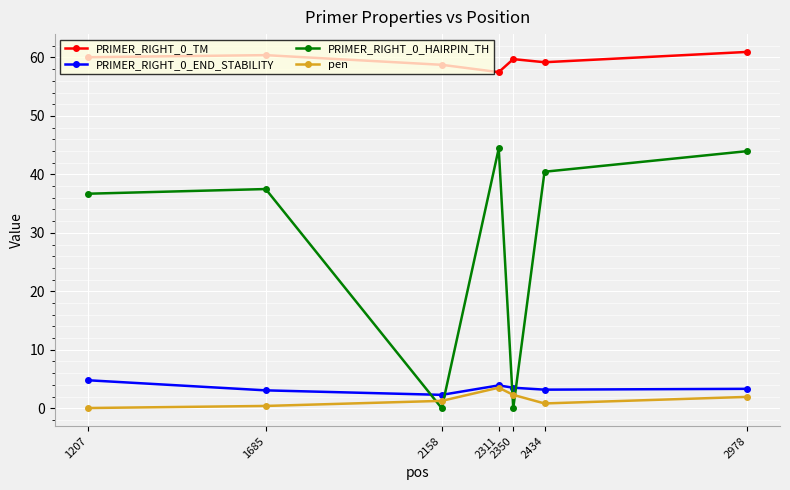

What is the difference between the PRIMER_RIGHT_0_TM values at 2434 and 2158?

0.4